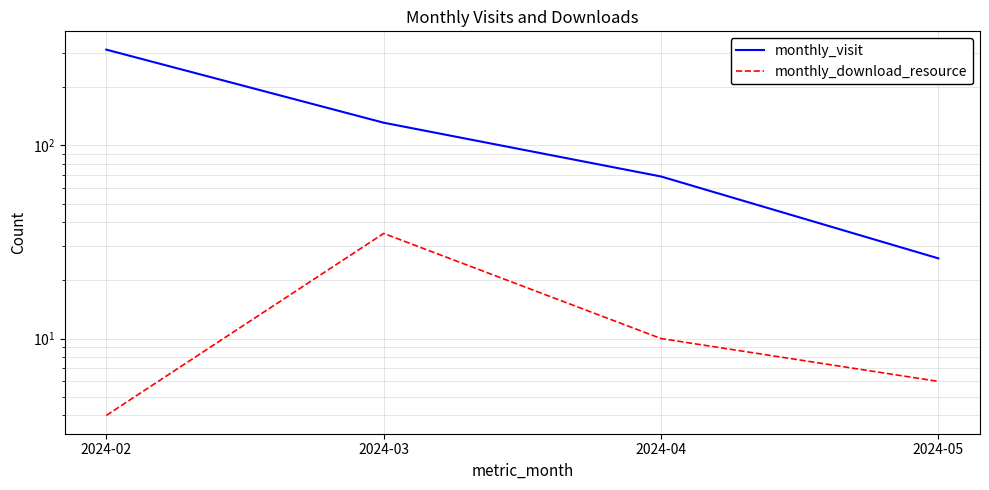

Where does the monthly_download_resource series first go above 10?

2024-03